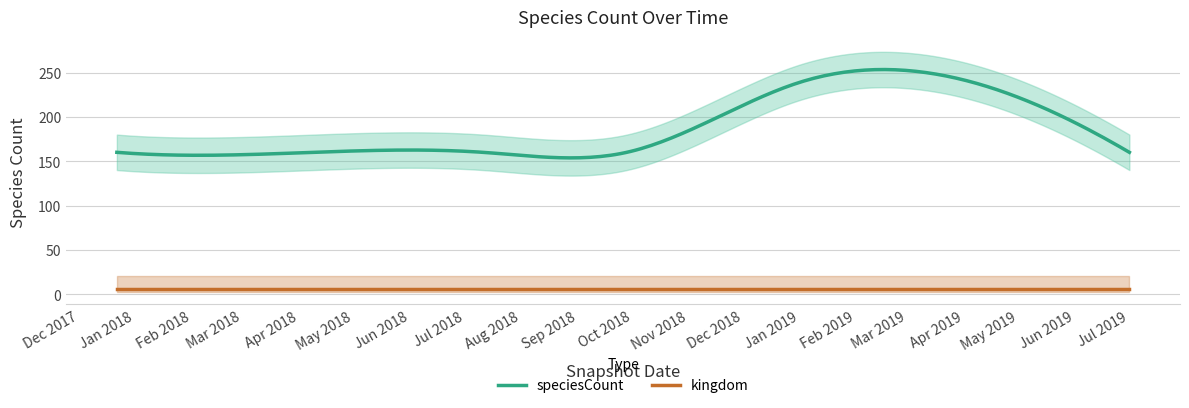

What is the highest value of the speciesCount series?

253.4